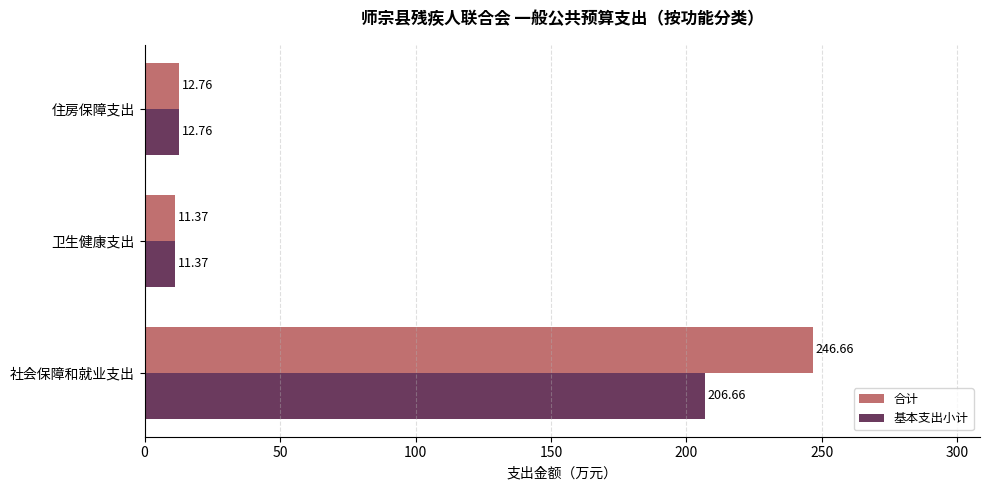

Which series has the widest spread of values?

合计